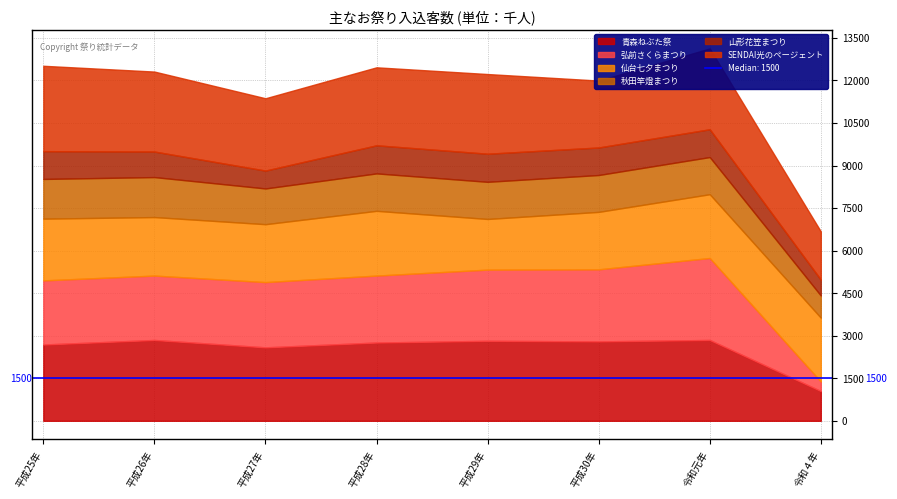

True or false: 秋田竿燈まつり and 山形花笠まつり cross at least once.

False